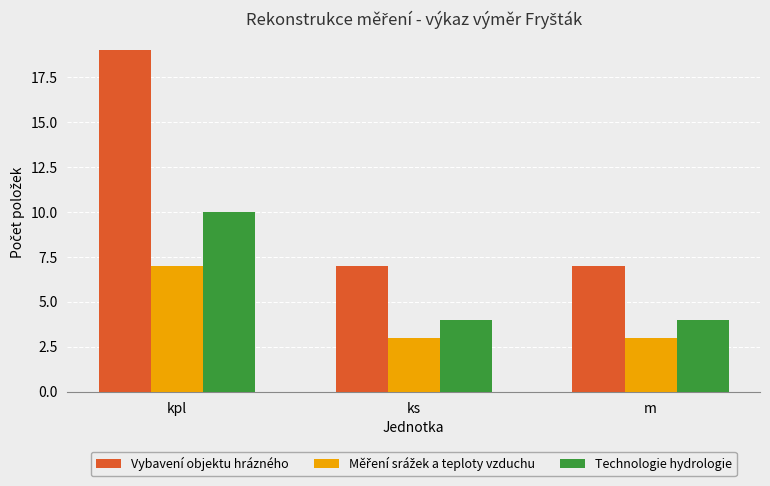

Is it true that Technologie hydrologie equals 6 at ks?

False